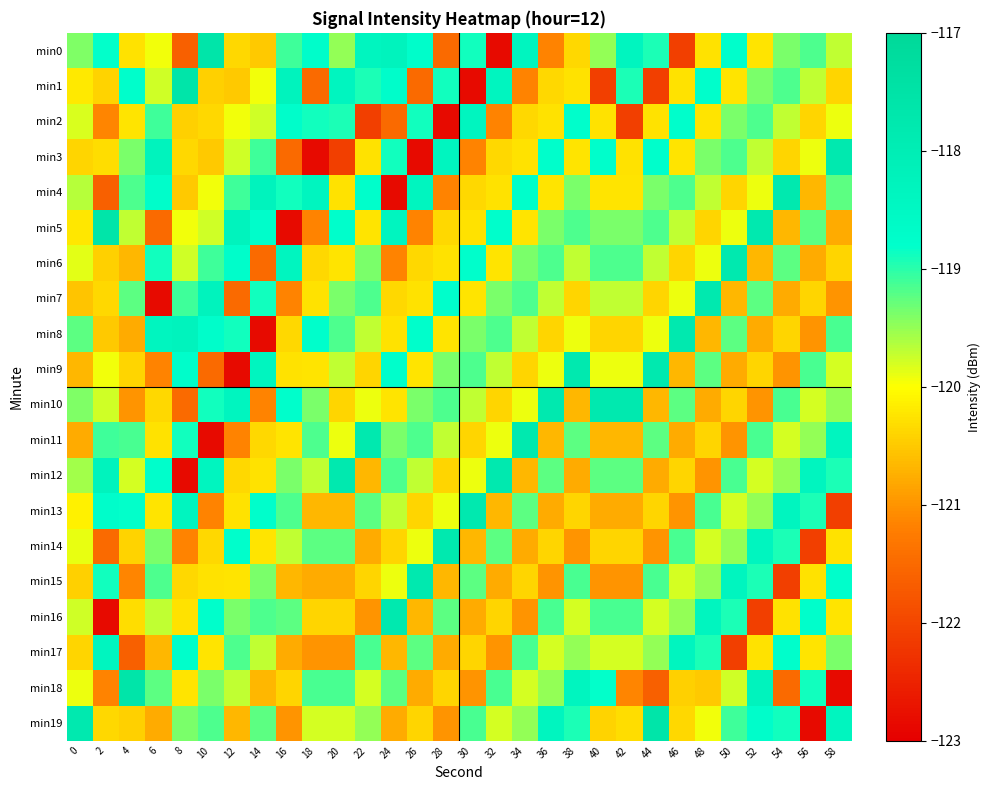

What is the spread (max minus min) of values at 32?

5.1